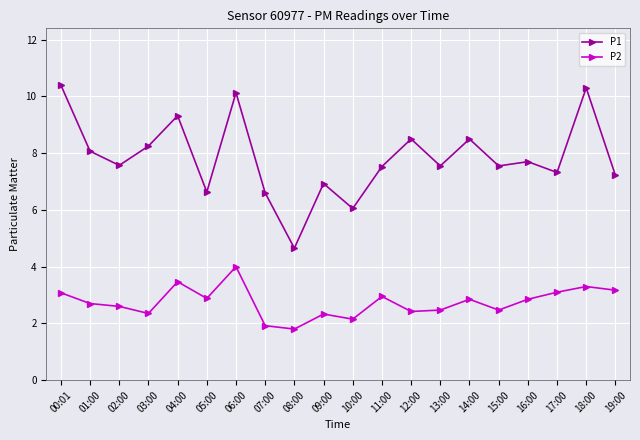

The value of P1 at 01:00 is 4.5. True or false?

False